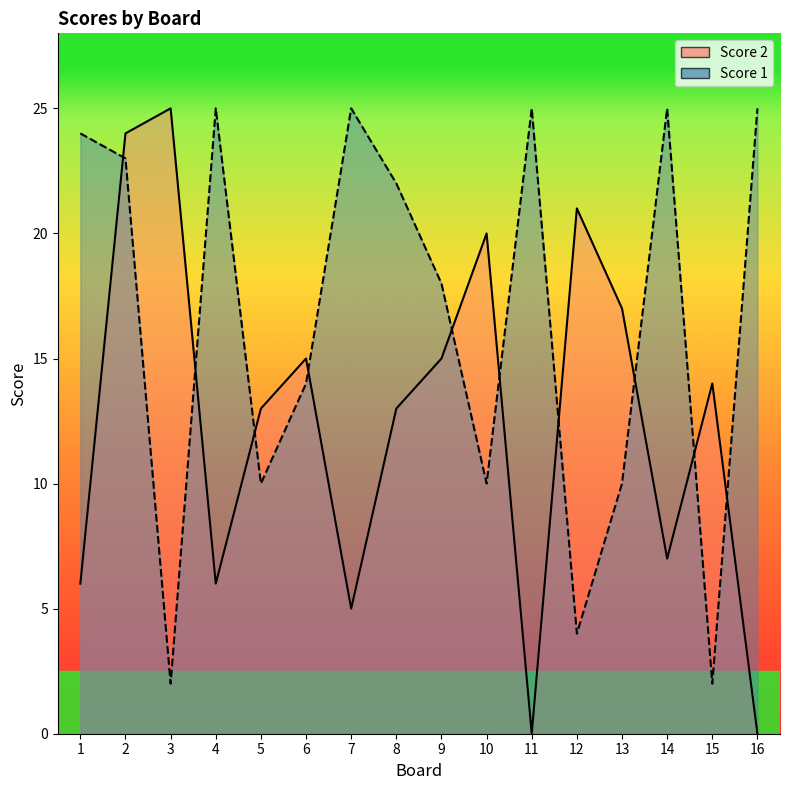

Rank the series by their maximum value, from lowest to highest.

Score 2, Score 1